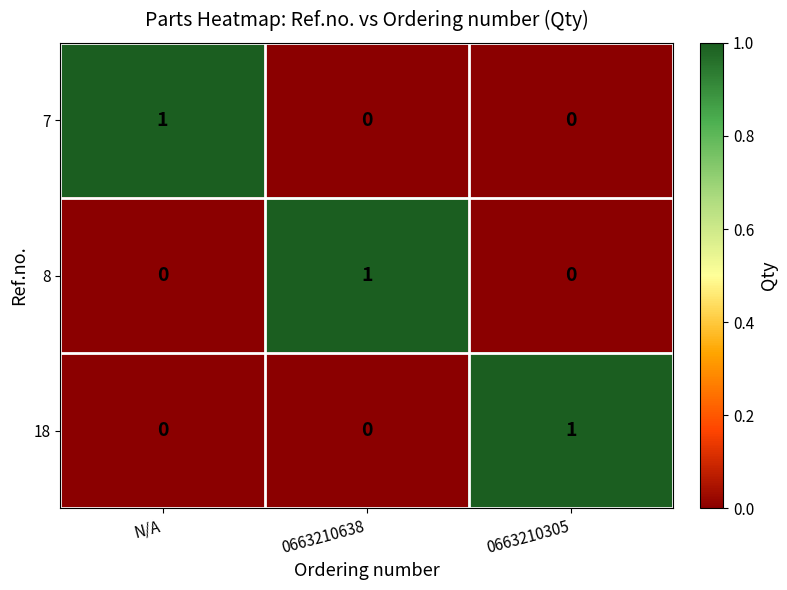

How many 8 values are between 0 and 1?

3